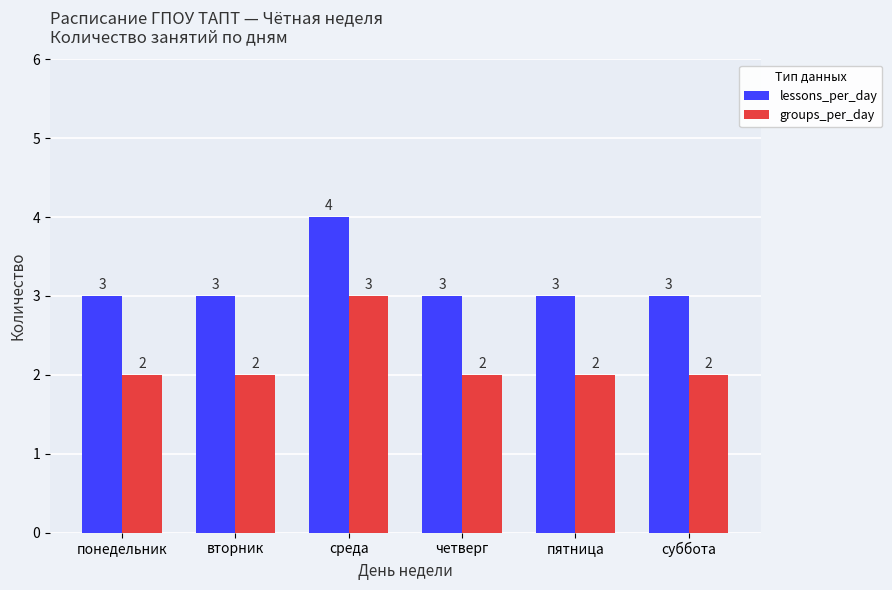

What is the total value across all series at четверг?

5